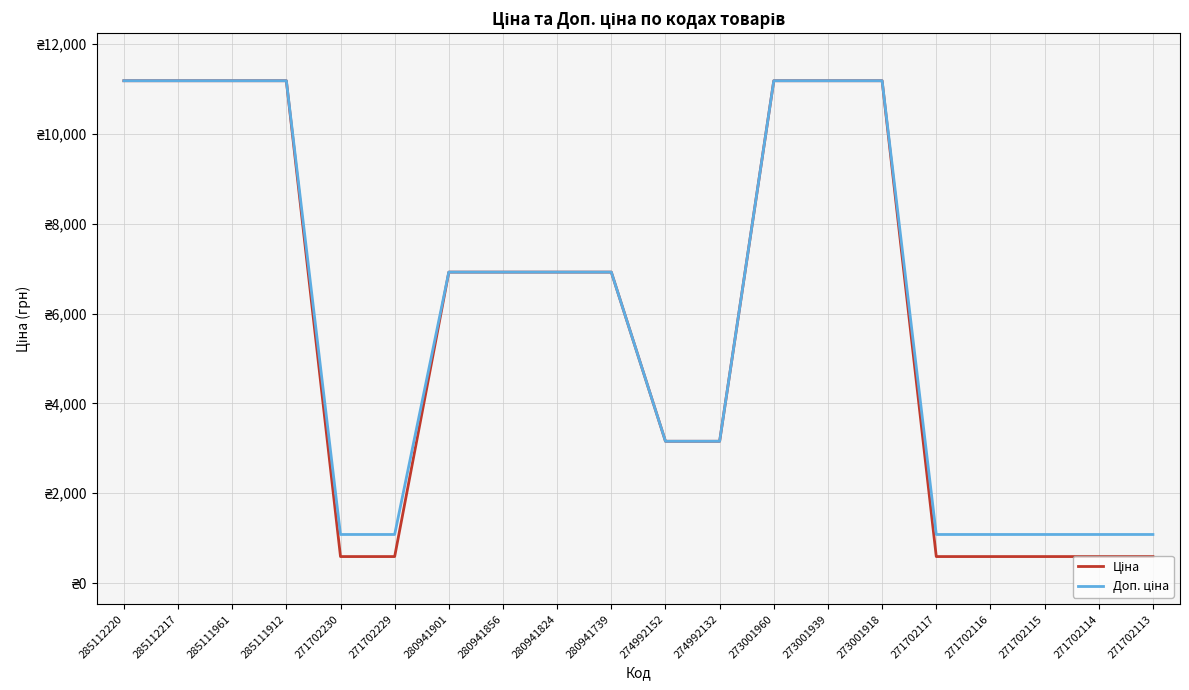

Which series has the largest total across all categories?

Доп. ціна